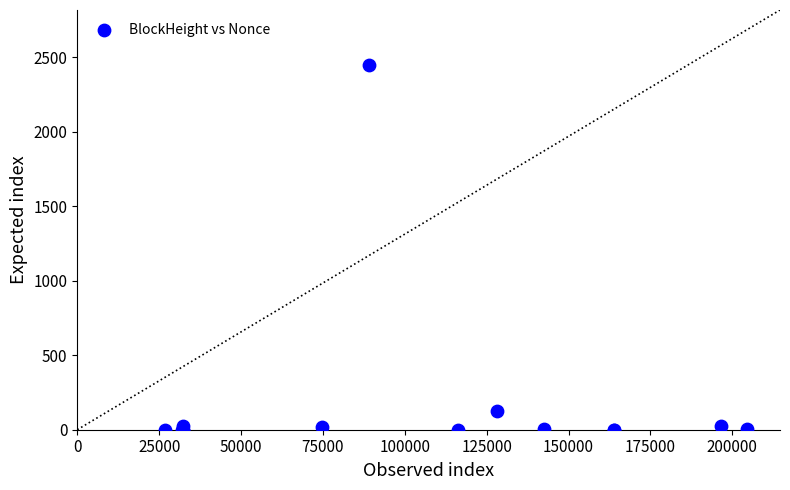

What Y value in the scatter plot is closest to 1225?

129